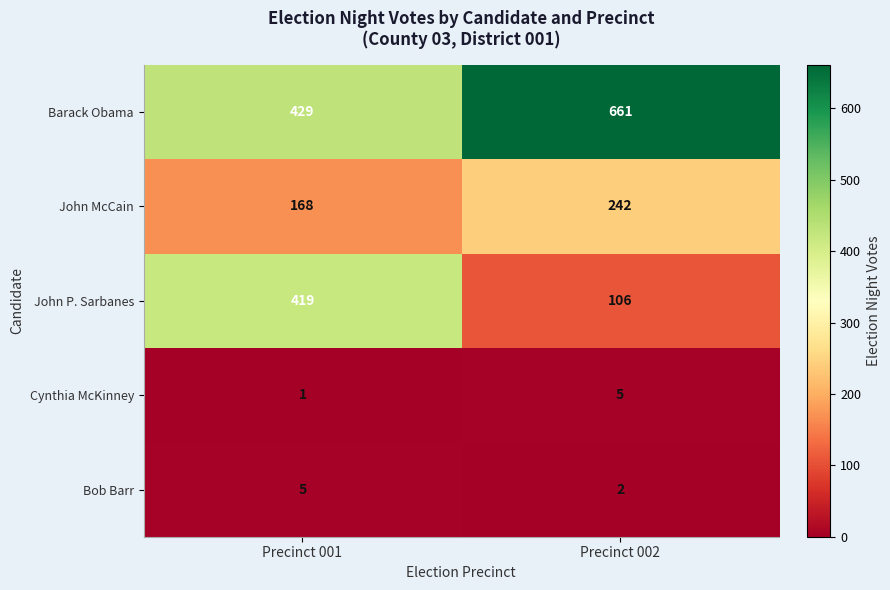

At which label does John McCain reach its minimum?

Precinct 001